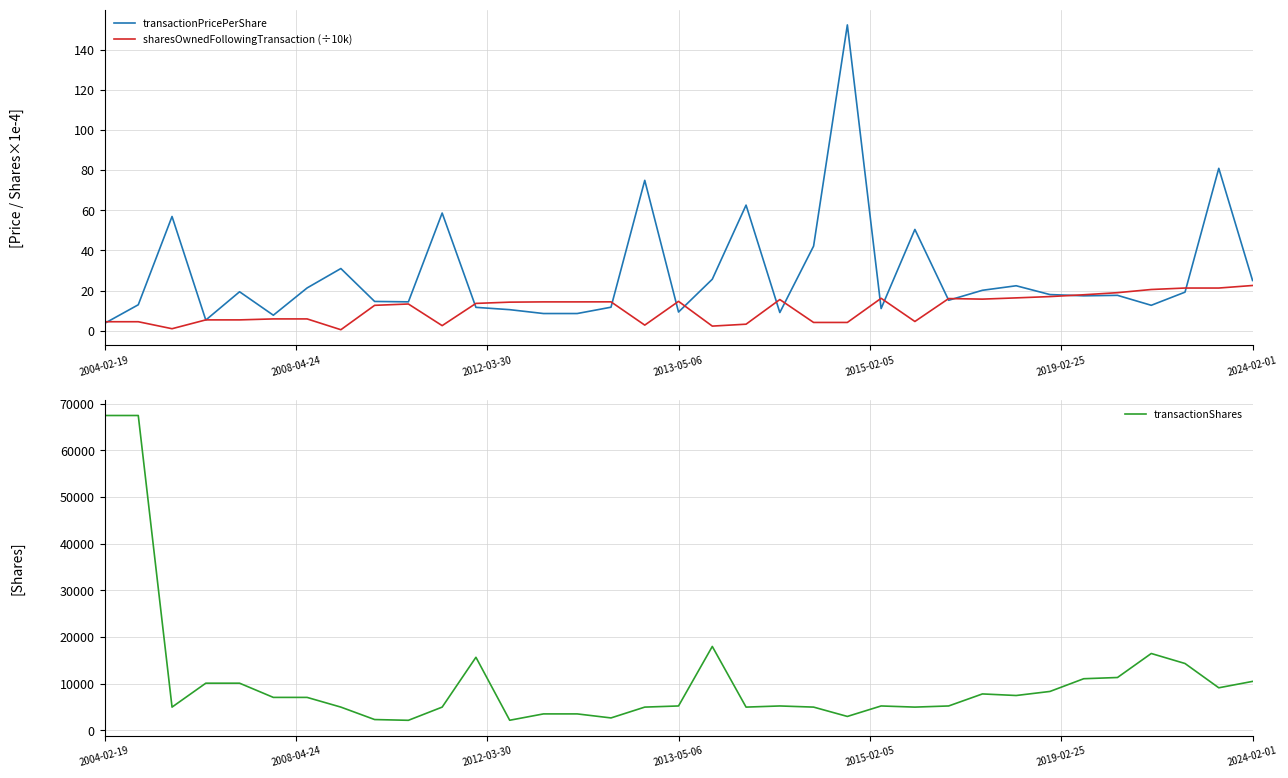

What is the smallest value displayed?

0.5